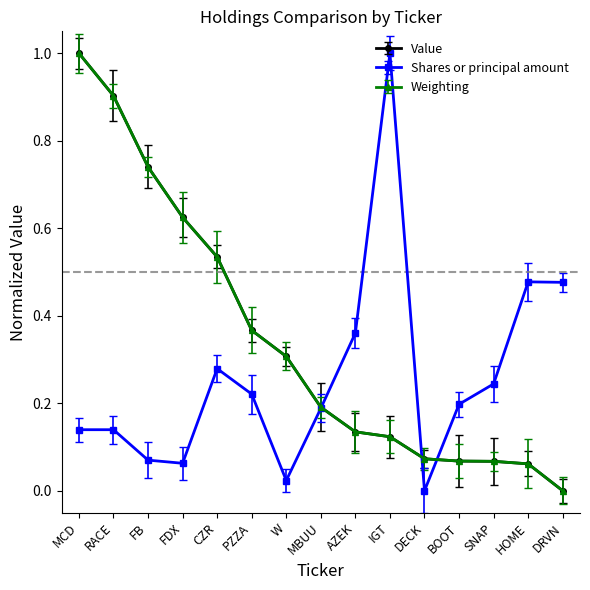

What is the label of the 1st point from the left?

MCD